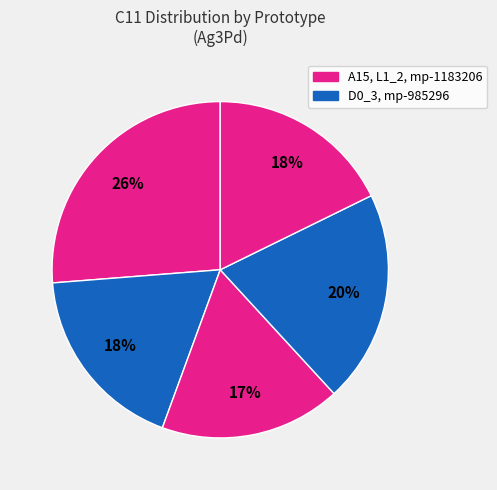

Count the number of slices in the pie.

5